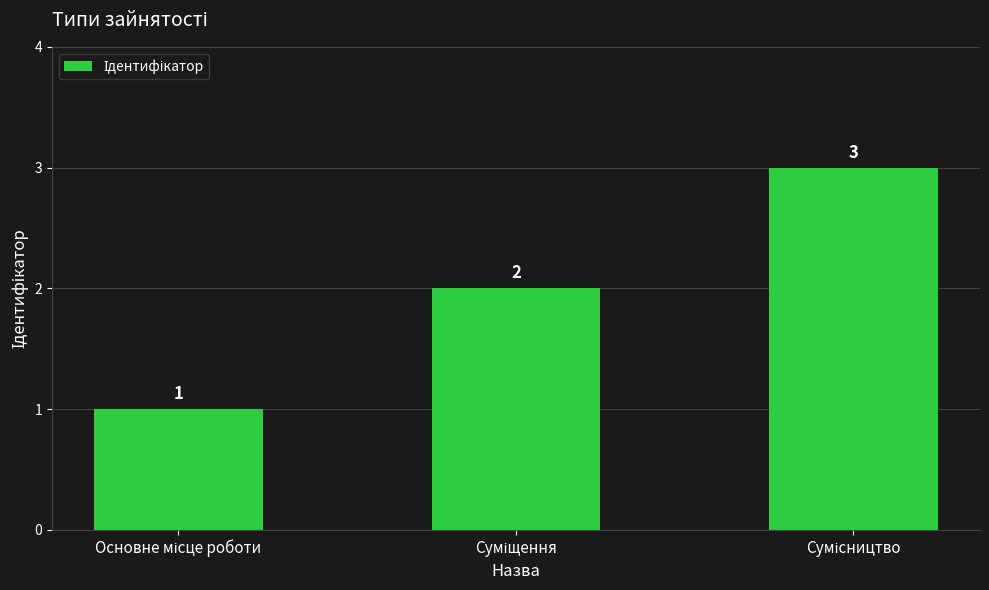

Are the bars grouped side by side (vs. stacked)?

No